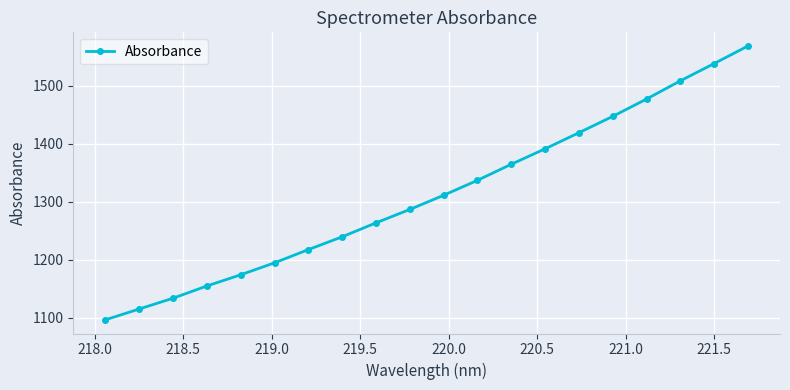

True or false: there are more than 0 points higher than both neighbors.

False